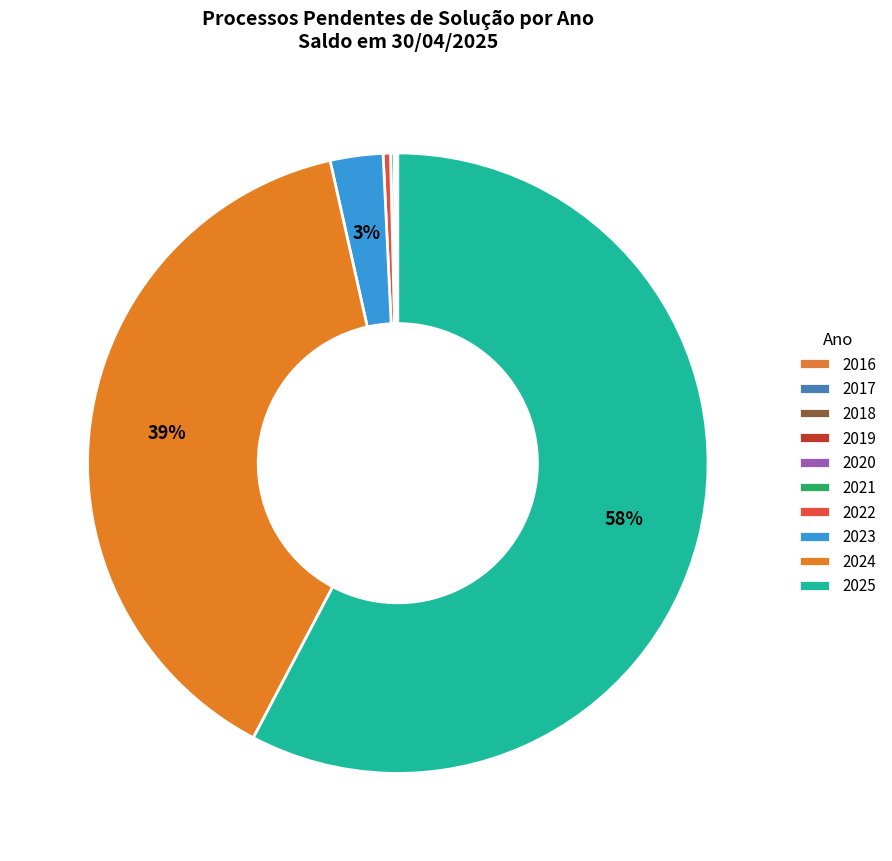

To the nearest percent, what portion does 2025 represent?

58%